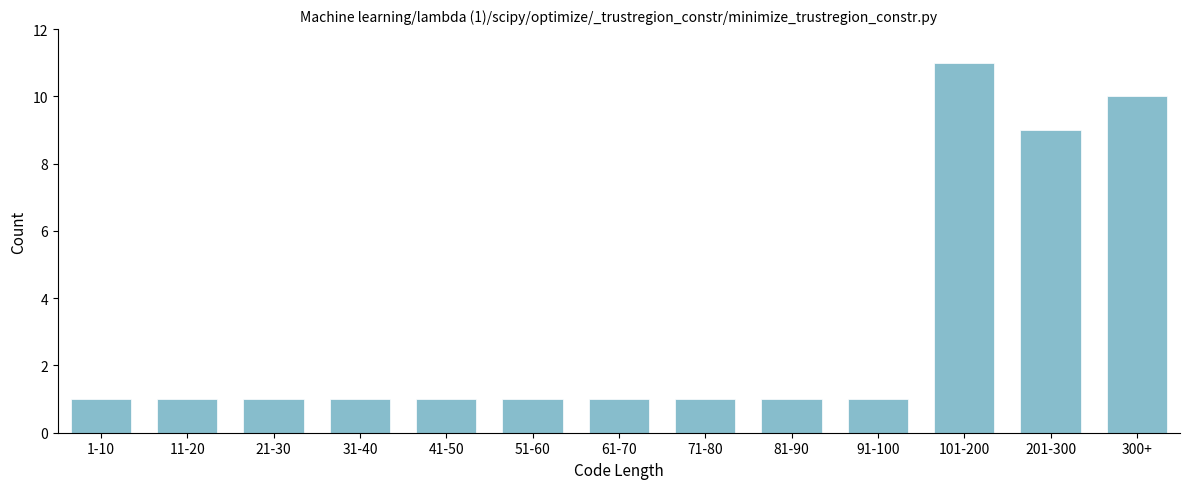

Reading left to right, what are all the values shown in this chart?

1	1	1	1	1	1	1	1	1	1	11	9	10